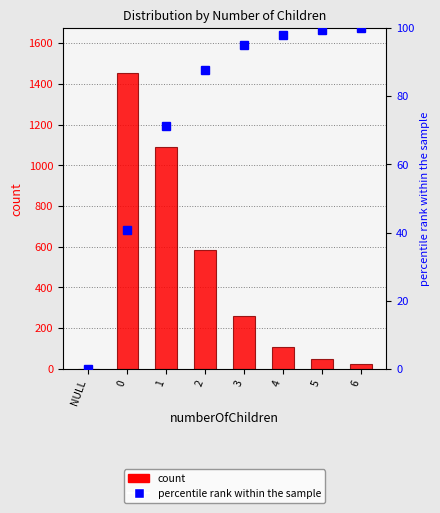

What is the greatest value displayed?

1456.0